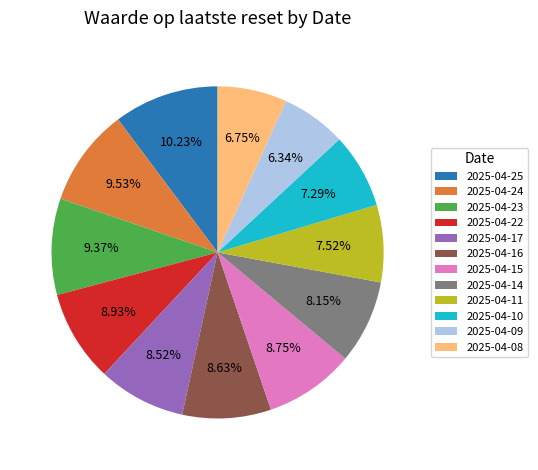

Count the number of slices in the pie.

12